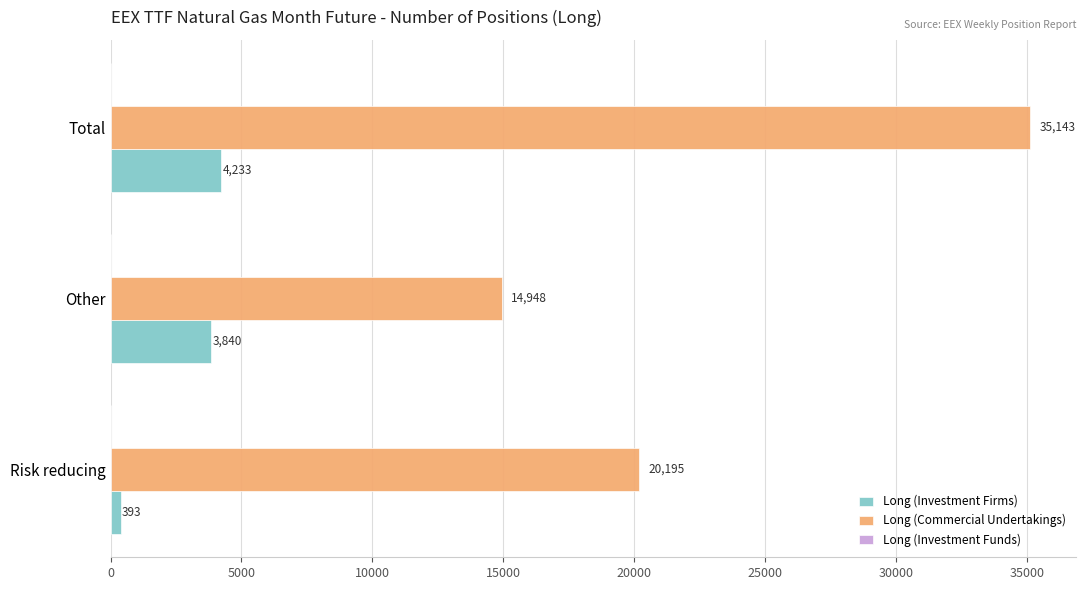

Rank the categories by Long (Commercial Undertakings) value from highest to lowest.

Total, Risk reducing, Other